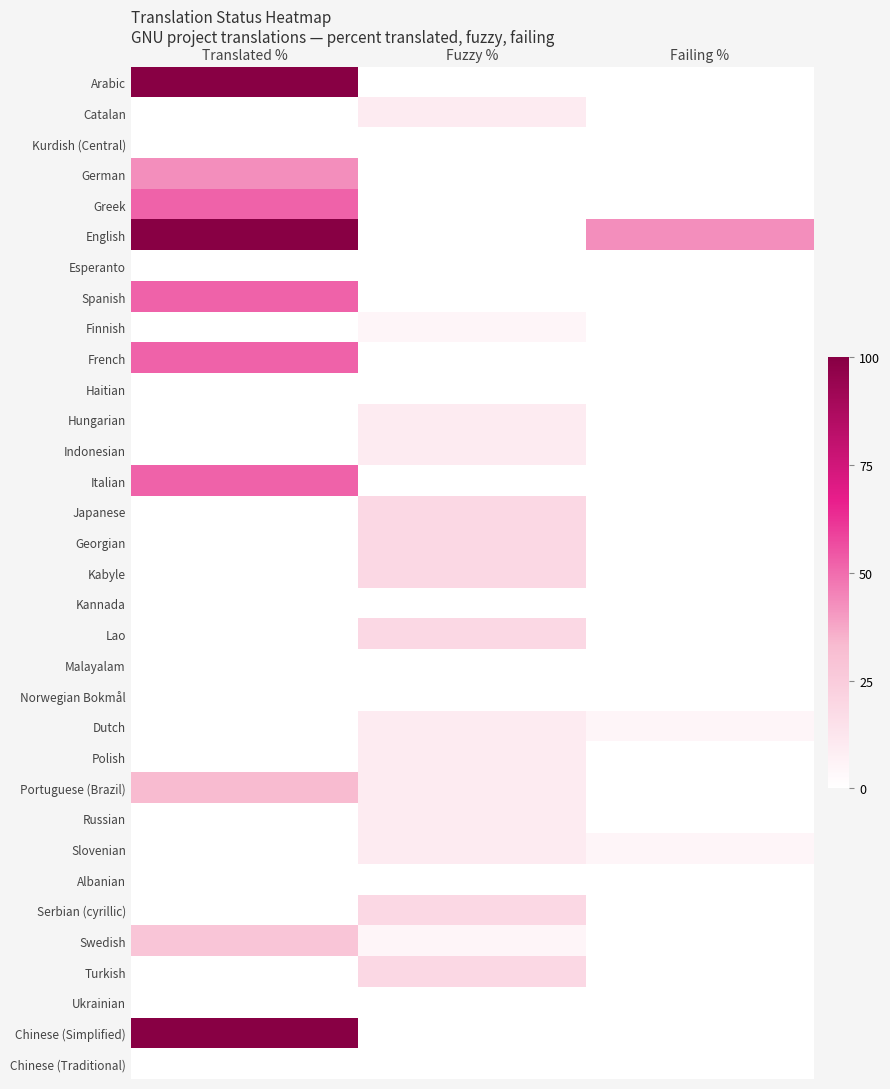

List the series in order of their peak value, highest first.

Arabic, English, Chinese (Simplified), Greek, Spanish, French, Italian, German, Portuguese (Brazil), Swedish, Japanese, Georgian, Kabyle, Lao, Serbian (cyrillic), Turkish, Catalan, Hungarian, Indonesian, Dutch, Polish, Russian, Slovenian, Finnish, Kurdish (Central), Esperanto, Haitian, Kannada, Malayalam, Norwegian Bokmål, Albanian, Ukrainian, Chinese (Traditional)